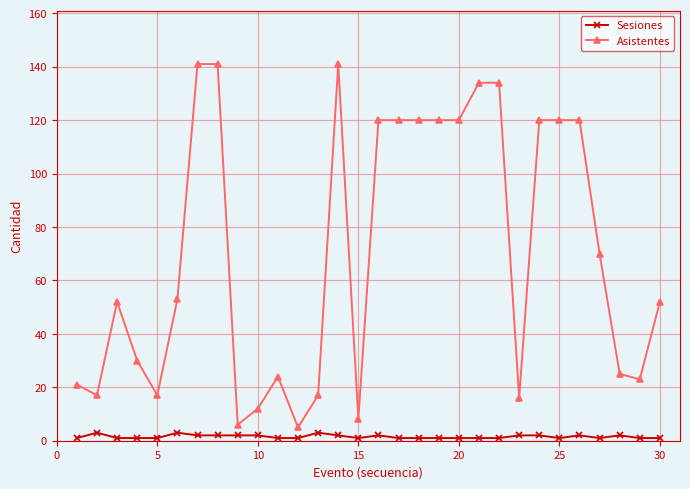

True or false: Asistentes has more than 2 points higher than both neighbors.

True